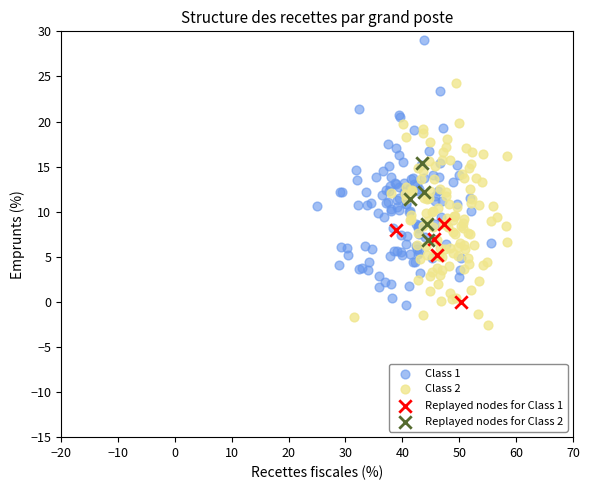

Which series contains the lowest Y value?

Class 2